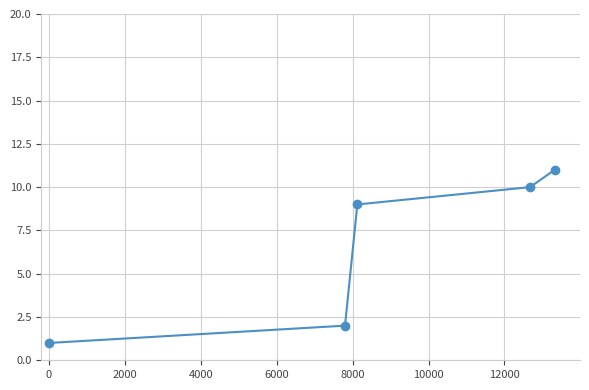

What is the sum of all values?

33